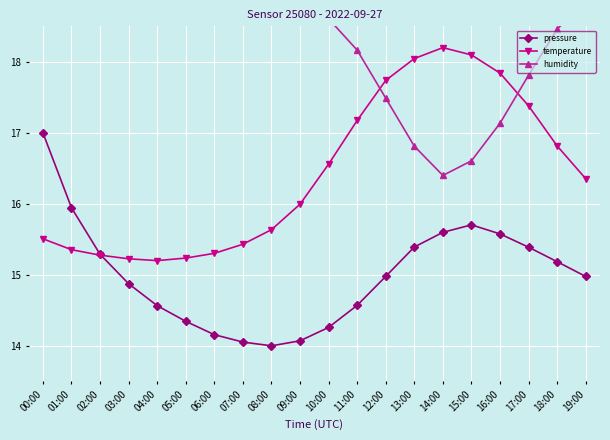

True or false: pressure and humidity intersect in this chart.

False